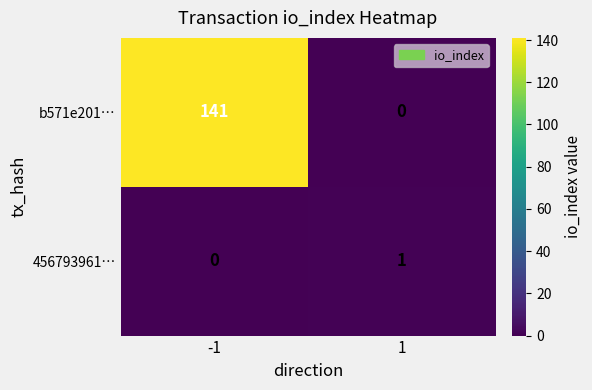

Rank the series by their maximum value, from lowest to highest.

456793961…, b571e201…